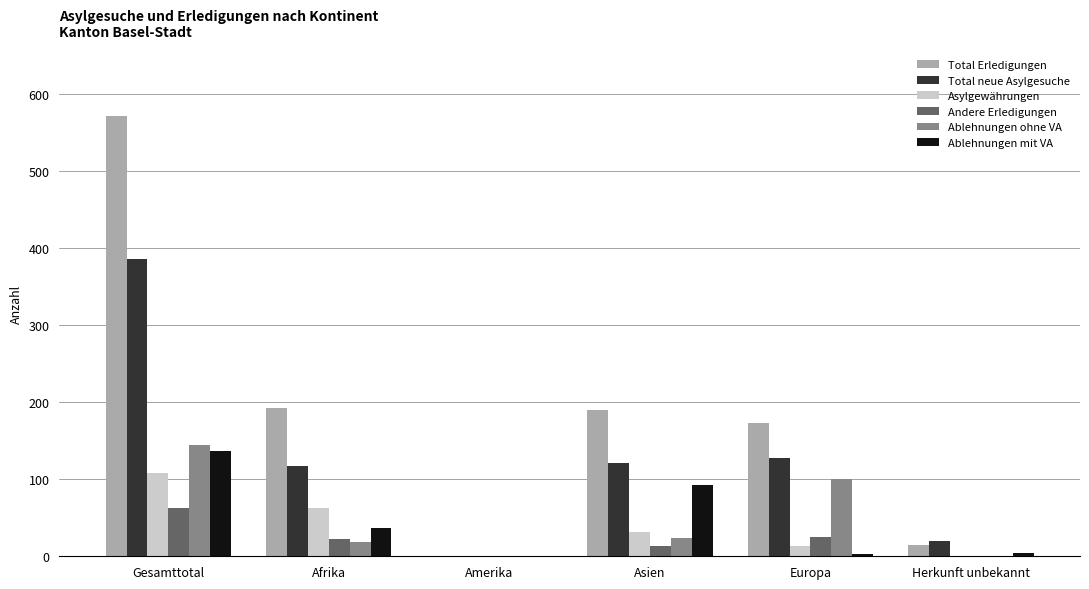

At which category is the sum across all series the highest?

Gesamttotal